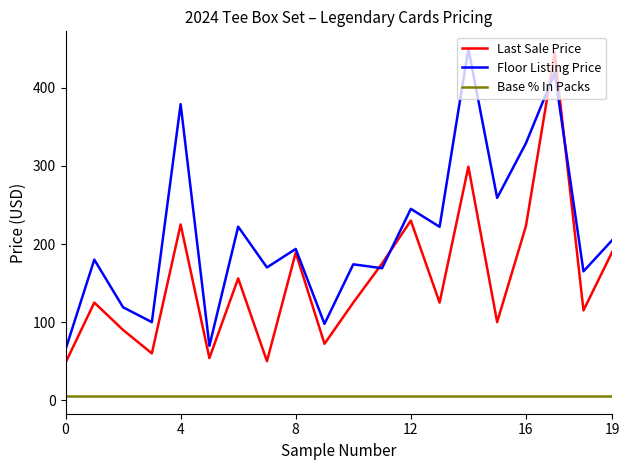

Rank the series by their average value, from highest to lowest.

Floor Listing Price, Last Sale Price, Base % In Packs